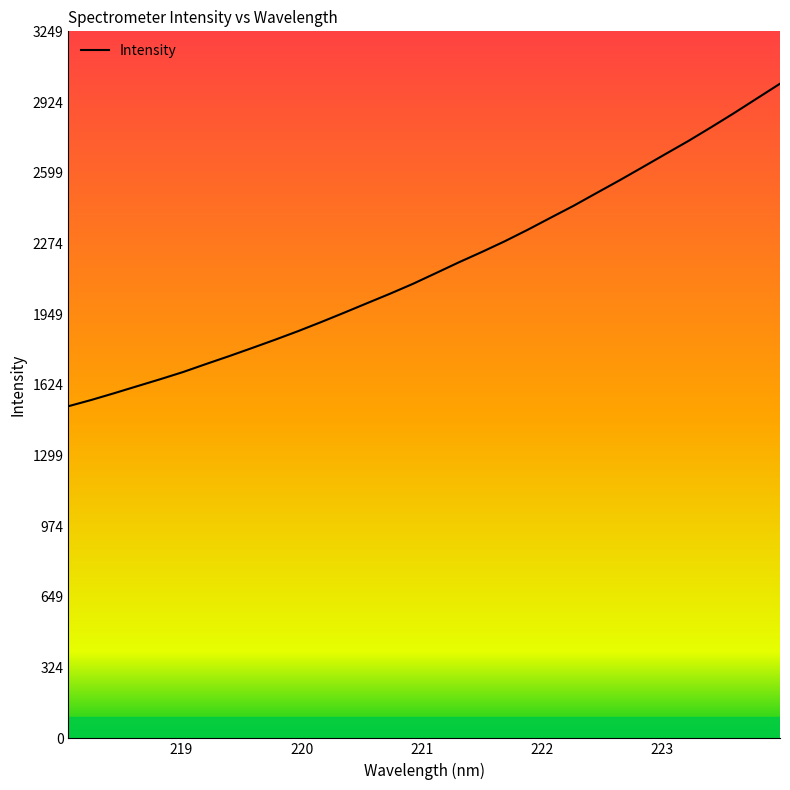

What is the greatest value displayed?

3008.5